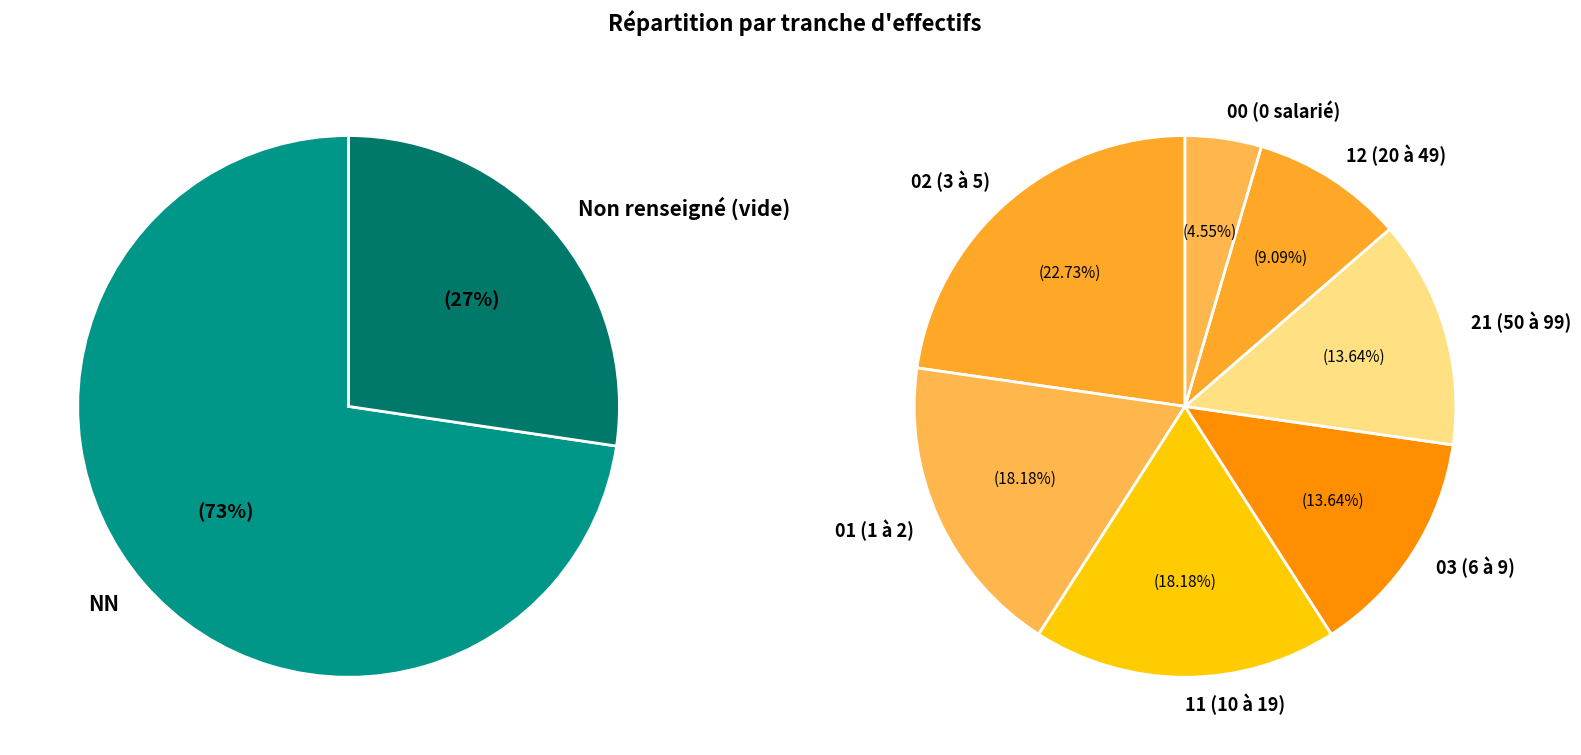

Count the number of slices in the pie.

9